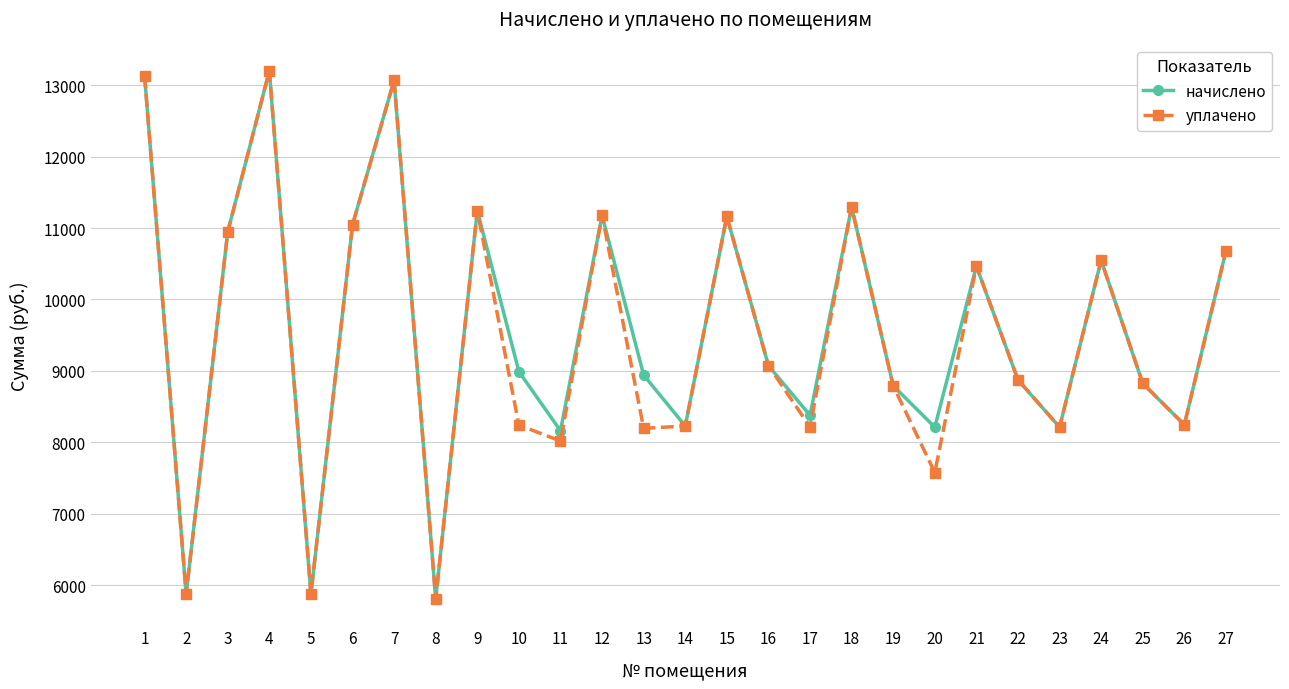

Where is начислено nearest to the value 9505?

16